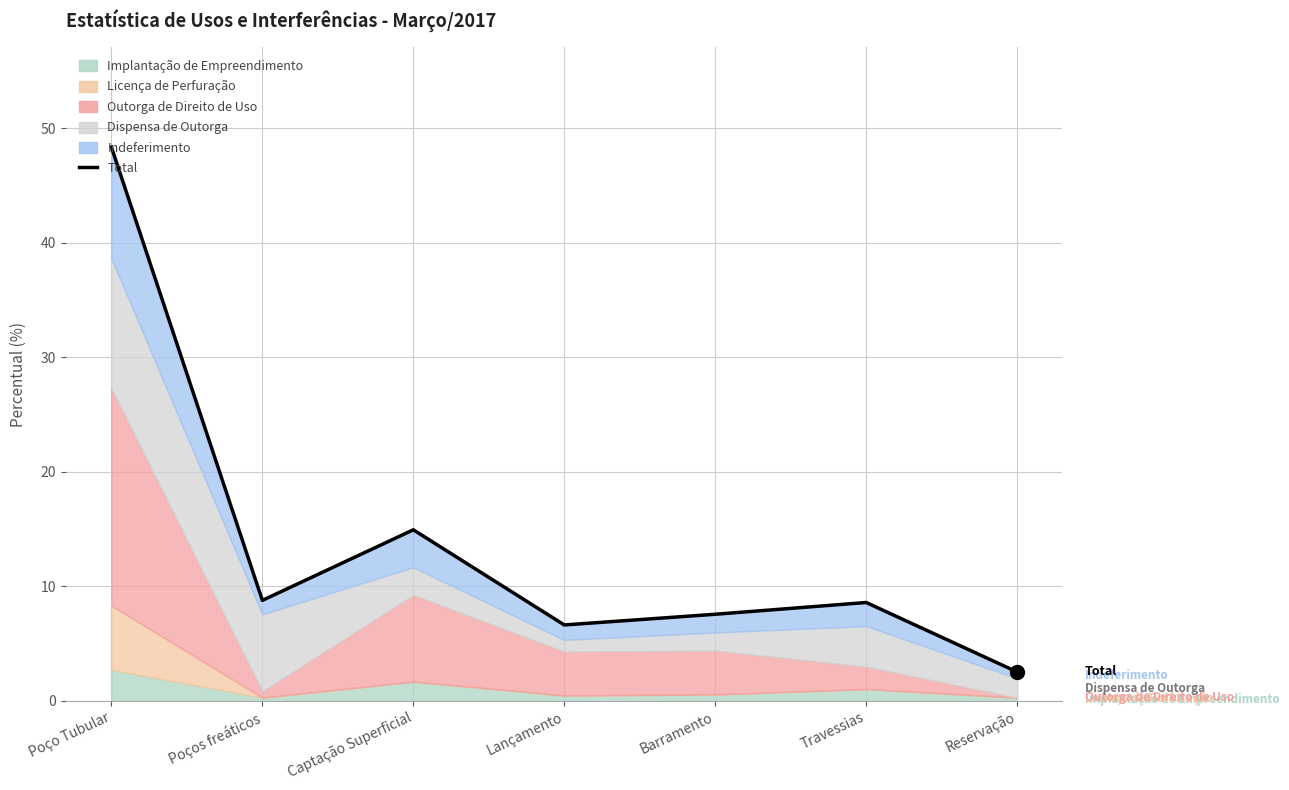

What is the average value?

13.9